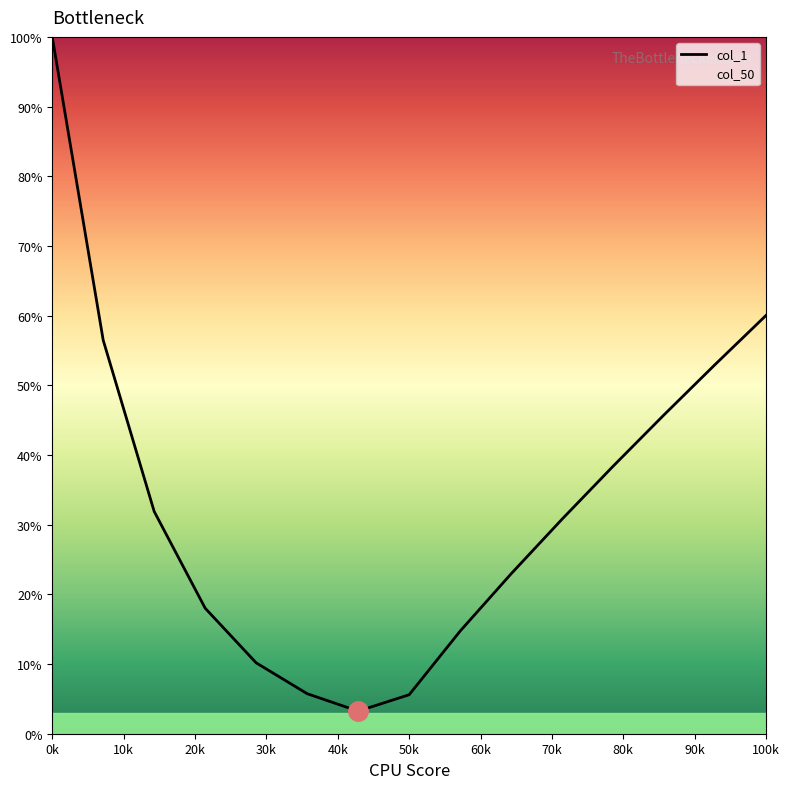

What is the difference between the maximum and minimum values?

96.8